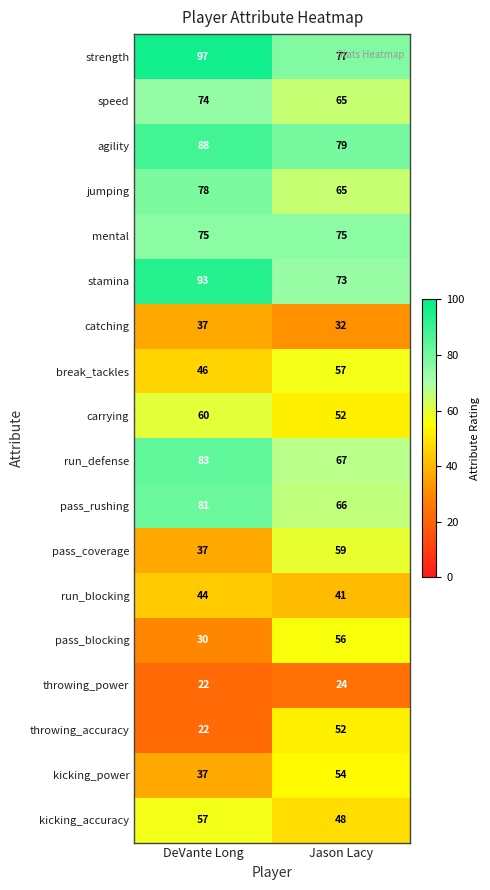

At how many categories does at least one series exceed 94?

1